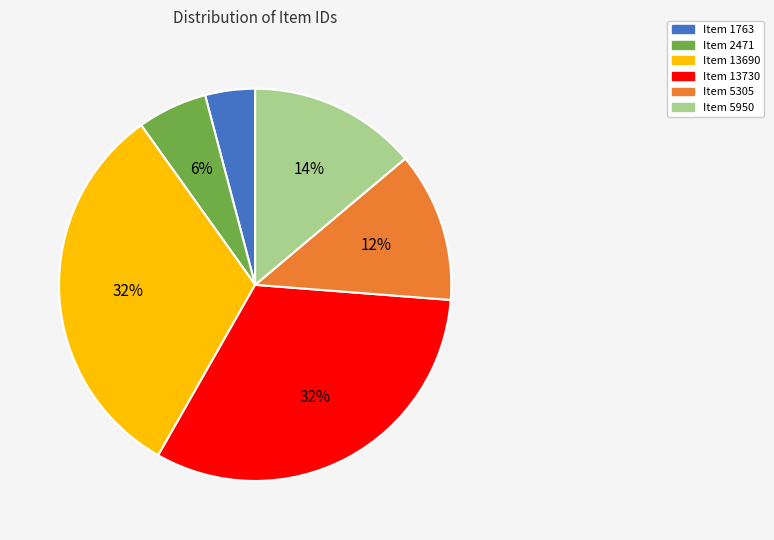

To the nearest percent, what portion does Item 13730 represent?

32%